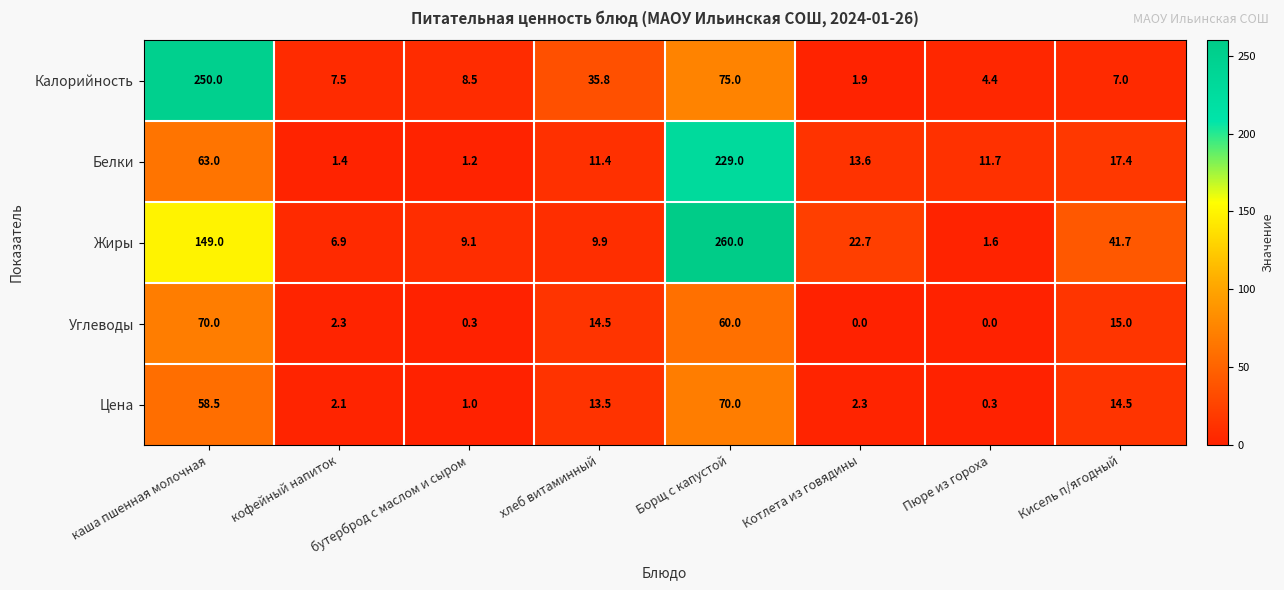

Which series has the widest spread of values?

Жиры